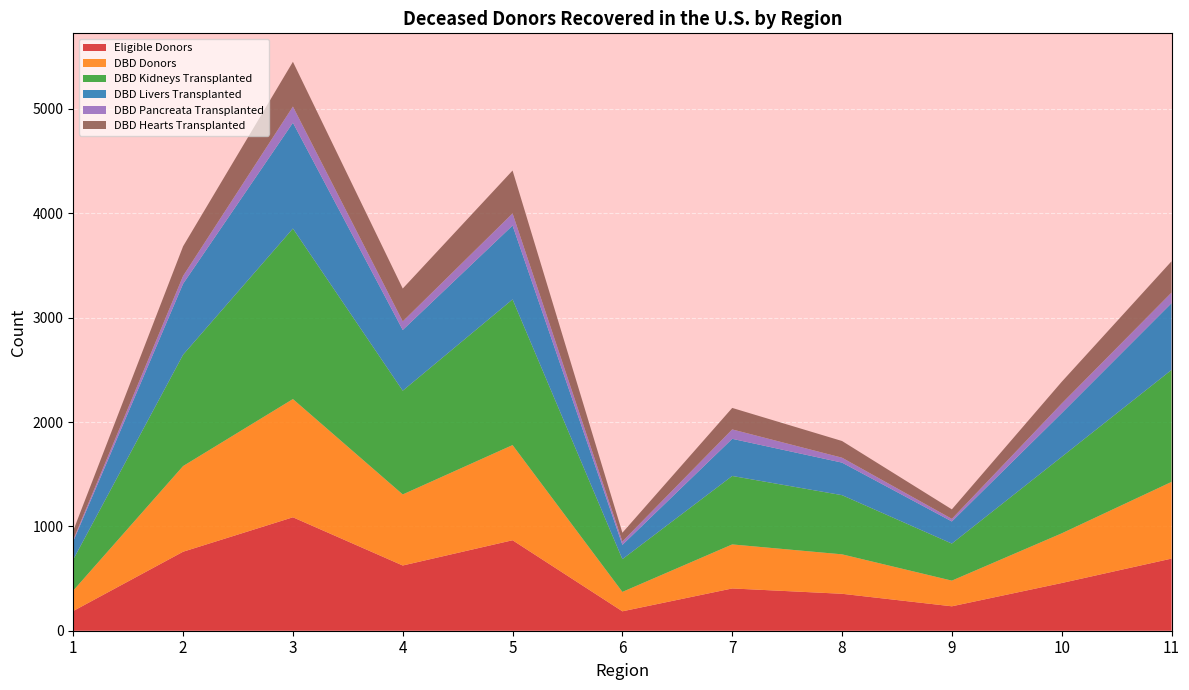

Reading left to right, extract all data points from this chart.

Eligible Donors: 189	757	1087	625	867	186	405	354	234	457	691
DBD Donors: 196	821	1133	681	912	186	422	378	246	476	735
DBD Kidneys Transplanted: 298	1067	1634	994	1396	314	656	567	355	733	1073
DBD Livers Transplanted: 175	680	1014	582	708	137	356	312	212	419	640
DBD Pancreata Transplanted: 15	75	155	82	116	32	90	47	25	92	101
DBD Hearts Transplanted: 87	284	429	315	411	84	206	160	91	208	300